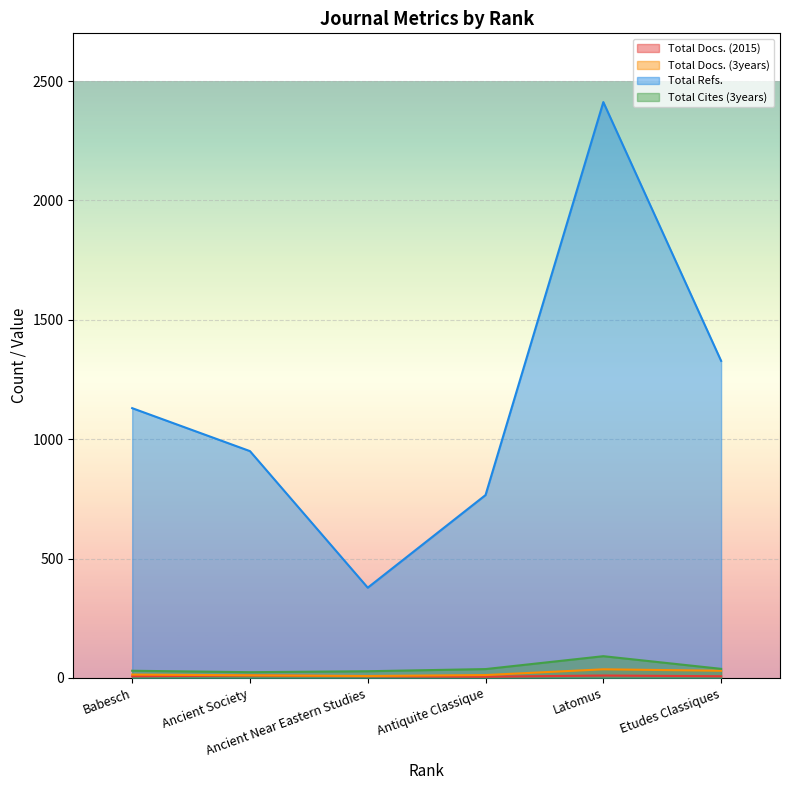

How many data points does each series have?

6